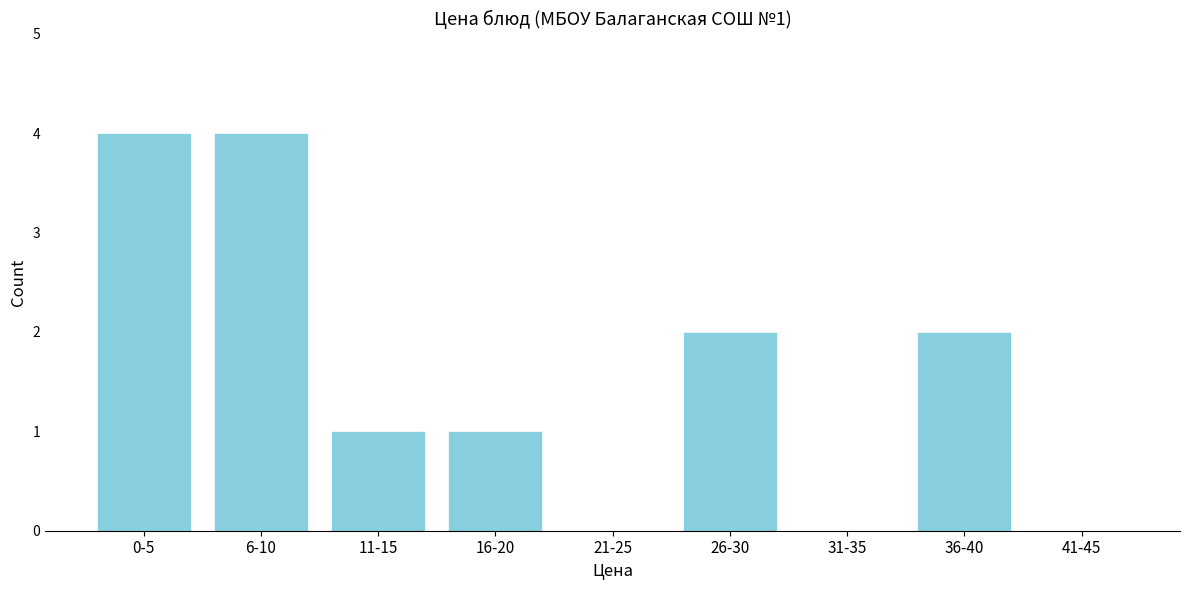

Reading right to left, list all the values displayed in this chart.

41-45=0	36-40=2	31-35=0	26-30=2	21-25=0	16-20=1	11-15=1	6-10=4	0-5=4